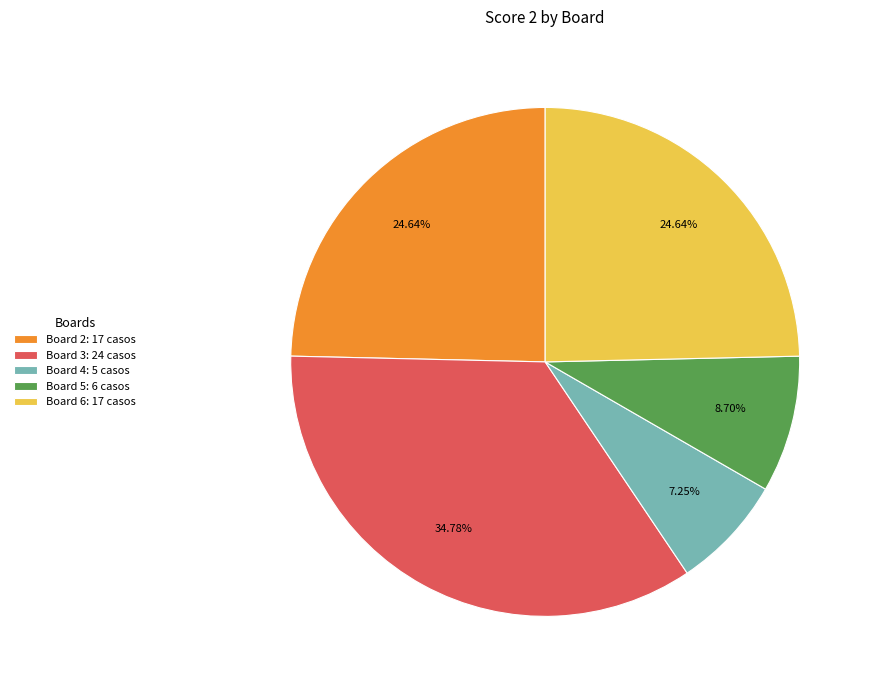

Which has a higher value, Board 5: 6 casos or Board 4: 5 casos?

Board 5: 6 casos